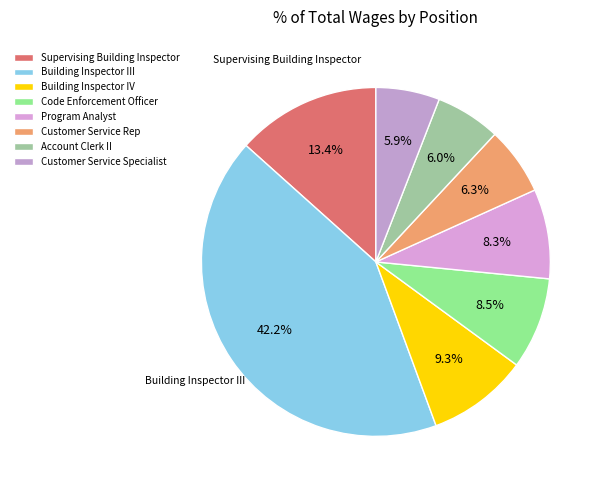

Count the number of slices in the pie.

8